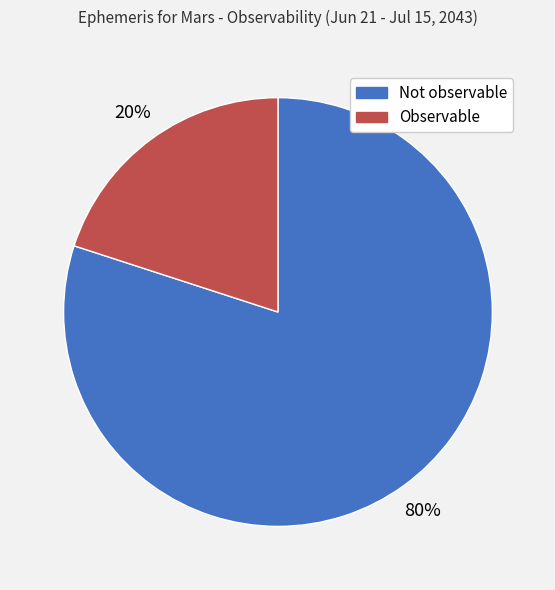

Approximately how many times larger is the value at Not observable compared to Observable?

4.0